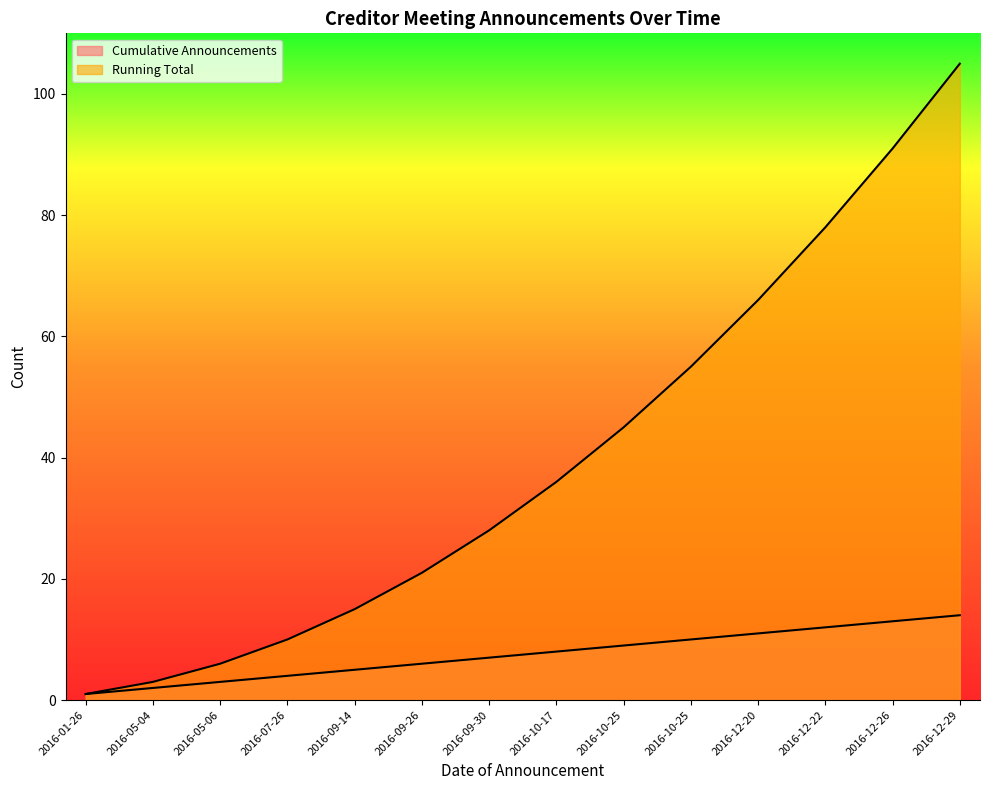

Read the Running Total value at 2016-12-26, to the nearest 50.

100